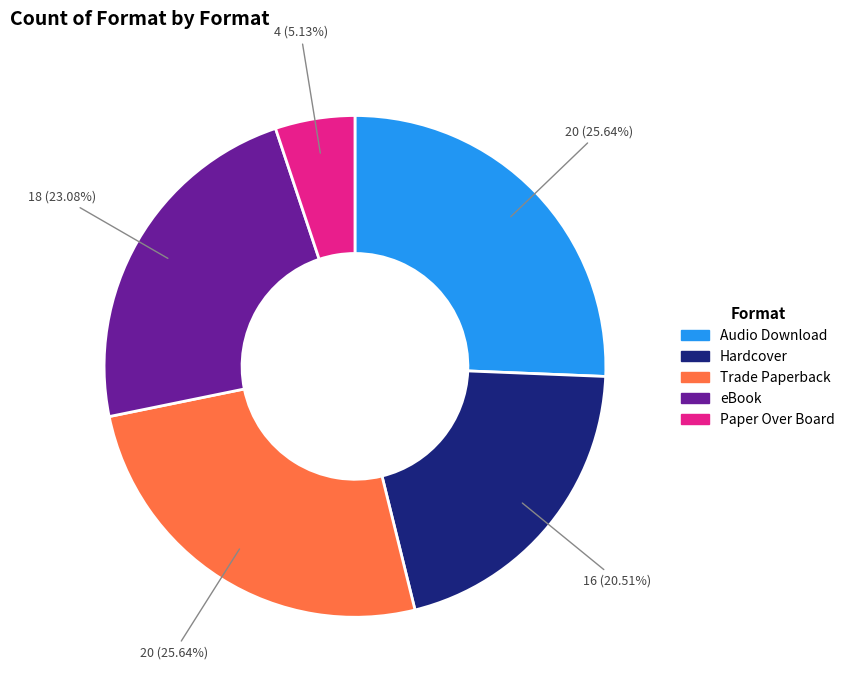

Does any single category account for the majority?

No